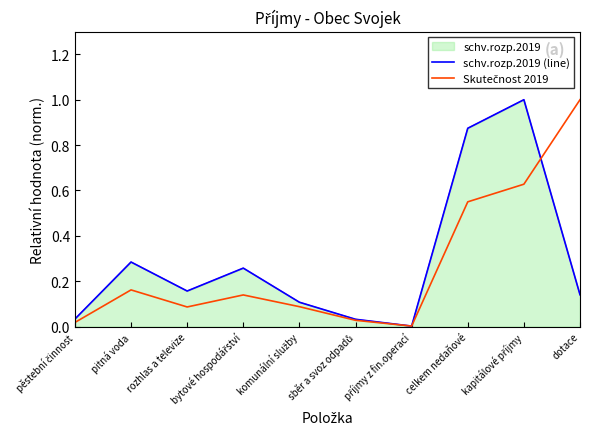

How many intersections are there between schv.rozp.2019 (line) and Skutečnost 2019?

3